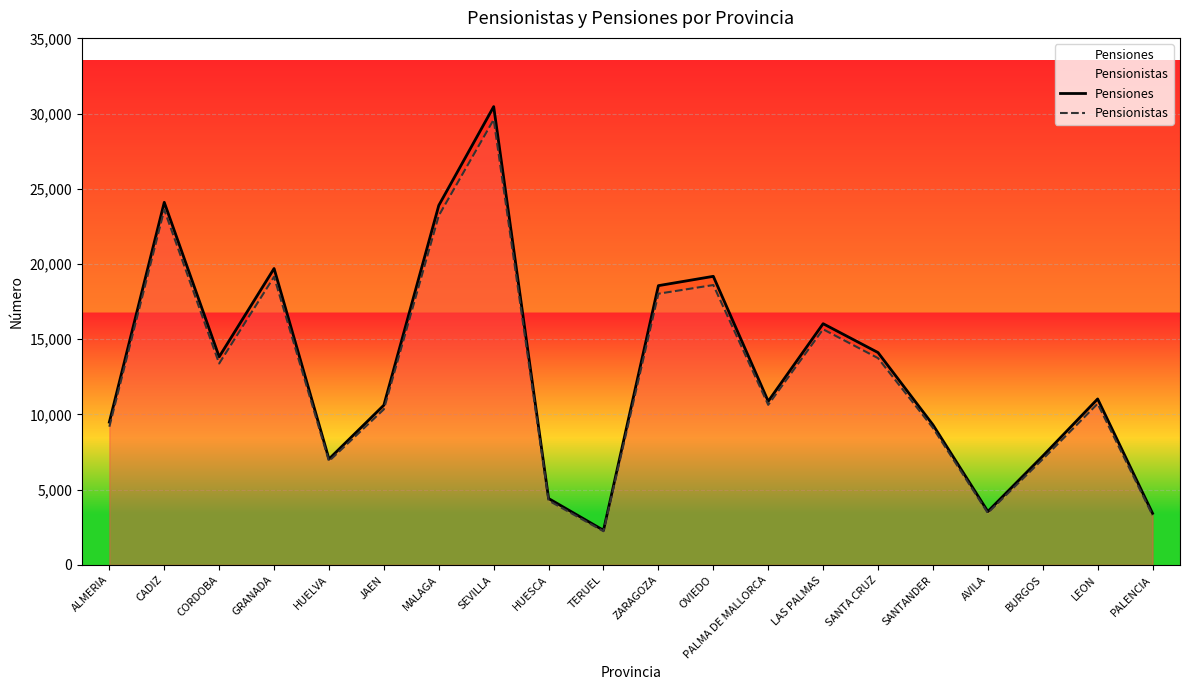

How many data points in Pensiones are above 11031?

9